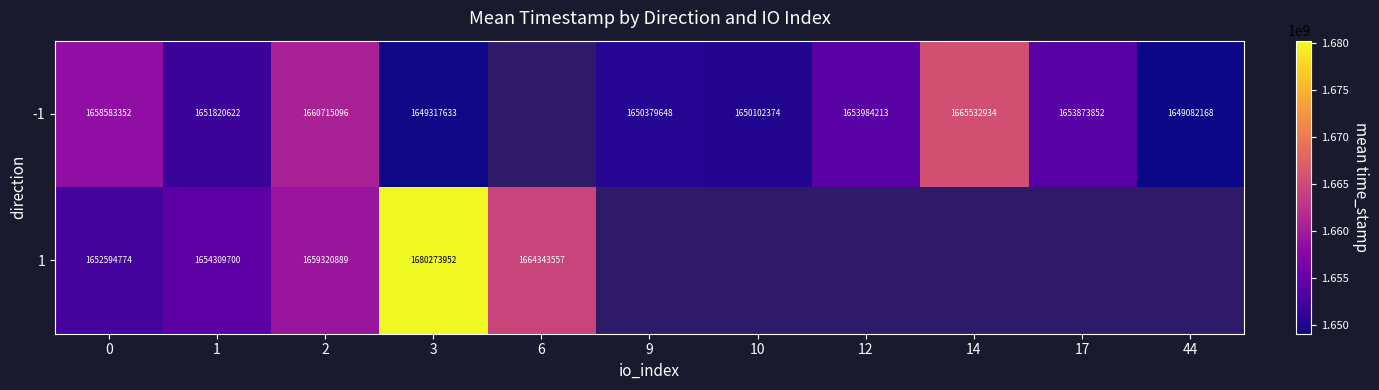

What is the spread (max minus min) of values at 1?

2489078.0